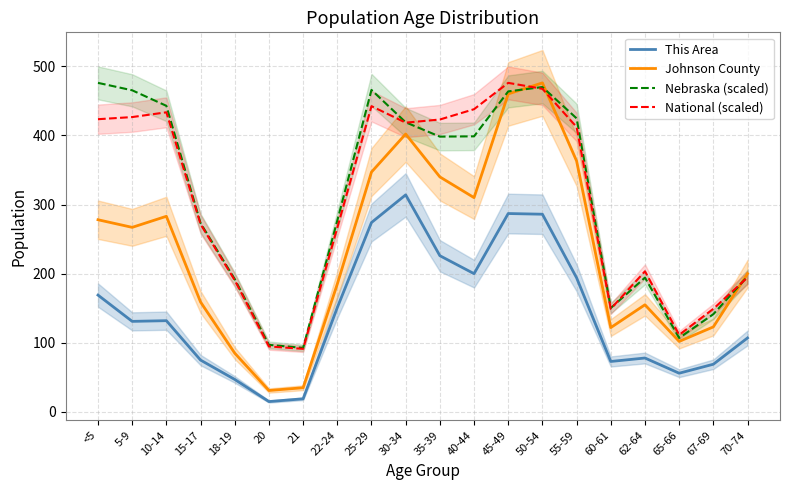

Is the value of Johnson County at 10-14 greater than the value of This Area at <5?

Yes